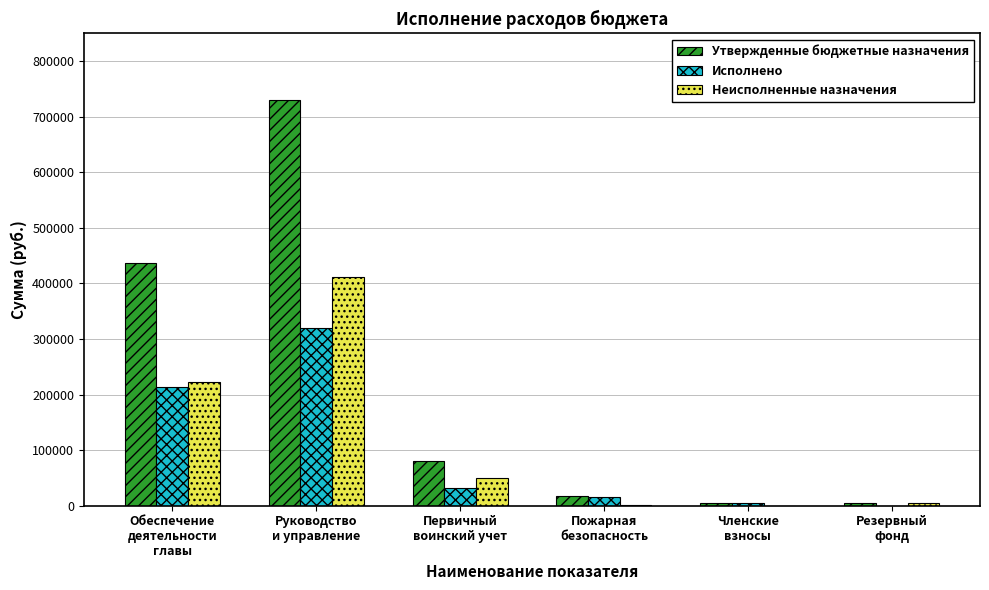

What is the sum of all Исполнено values?

584873.8